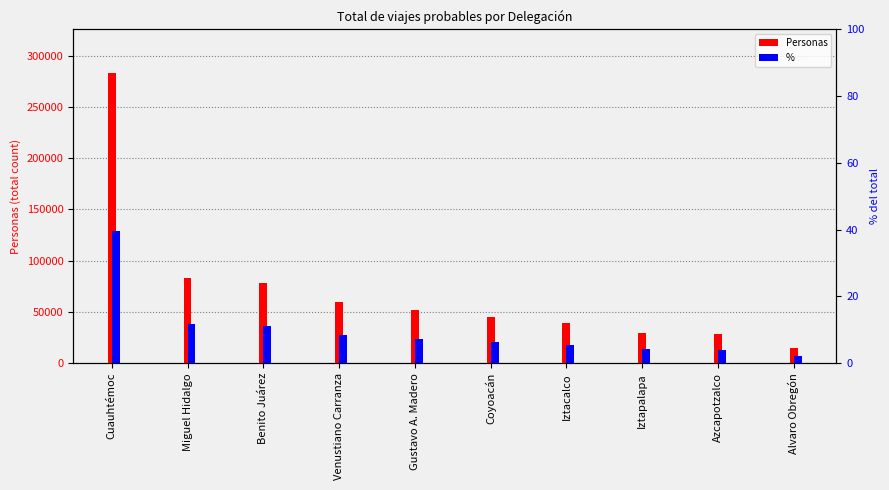

Reading left to right, list all the values displayed in this chart.

Personas: 283139.0	82605.0	78296.0	59761.0	51860.0	45300.0	38993.0	29344.0	28653.0	14823.0
%: 39.7	11.6	11.0	8.4	7.3	6.4	5.5	4.1	4.0	2.1